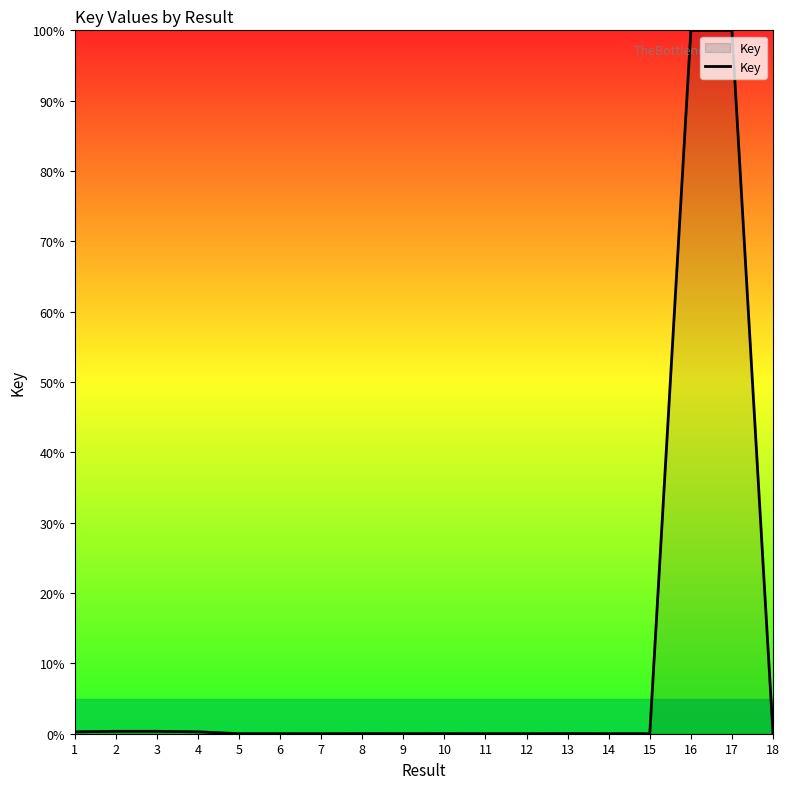

What is the greatest value displayed?

100.0